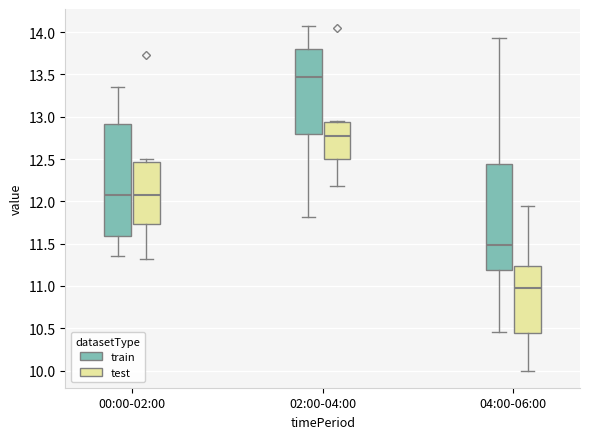

Reading left to right, read every box against the y-axis: the position of its median line, the range the box covers, and the ends of its whiskers. The values are not printed on the chart, so give them approximately, as read against the axis.

00:00-02:00 (train): median 12.10, box 11.60 to 12.90, whiskers 11.35 to 13.35
00:00-02:00 (test): median 12.05, box 11.75 to 12.45, whiskers 11.30 to 12.50
02:00-04:00 (train): median 13.50, box 12.80 to 13.80, whiskers 11.80 to 14.05
02:00-04:00 (test): median 12.75, box 12.50 to 12.95, whiskers 12.20 to 12.95
04:00-06:00 (train): median 11.50, box 11.20 to 12.45, whiskers 10.45 to 13.95
04:00-06:00 (test): median 11.00, box 10.45 to 11.25, whiskers 10.00 to 11.95